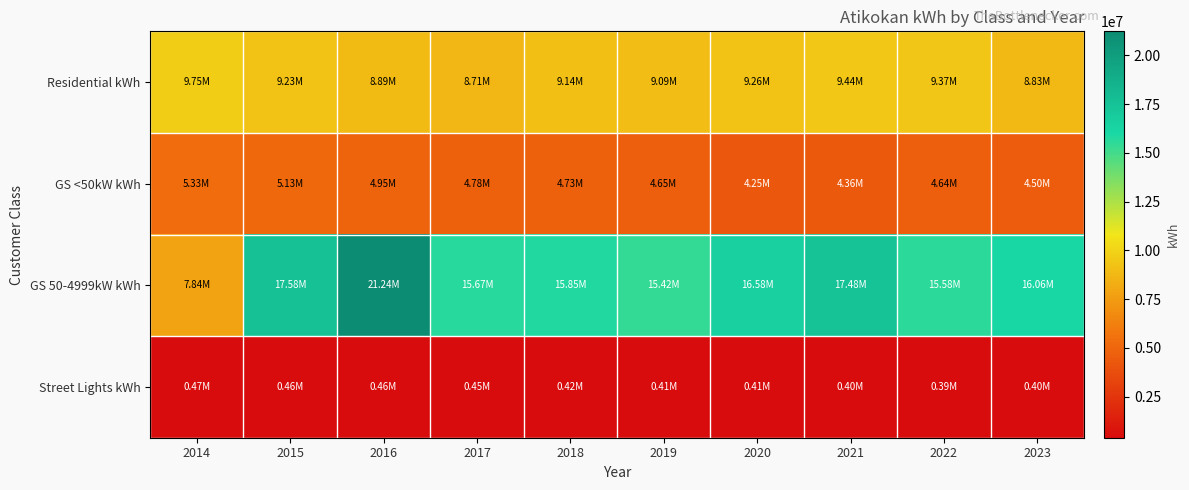

Reading right to left, what are all the values shown in this chart?

Residential kWh: 2023=8825872.8	2022=9369383.1	2021=9440222.8	2020=9262308.5	2019=9094155.2	2018=9142615.4	2017=8711446.5	2016=8885317.2	2015=9228521.8	2014=9746016.7
GS <50kW kWh: 2023=4501424.1	2022=4638599.1	2021=4361718.7	2020=4251506.3	2019=4649964.7	2018=4728871.7	2017=4776480.3	2016=4951711.0	2015=5132274.7	2014=5326984.4
GS 50-4999kW kWh: 2023=16062198.3	2022=15578432.4	2021=17481240.9	2020=16578363.7	2019=15421989.3	2018=15854585.9	2017=15667365.0	2016=21235005.4	2015=17581899.6	2014=7837175.5
Street Lights kWh: 2023=397288.7	2022=394776.4	2021=404182.9	2020=405749.4	2019=407470.0	2018=419430.6	2017=454606.6	2016=462429.3	2015=463596.1	2014=466562.6